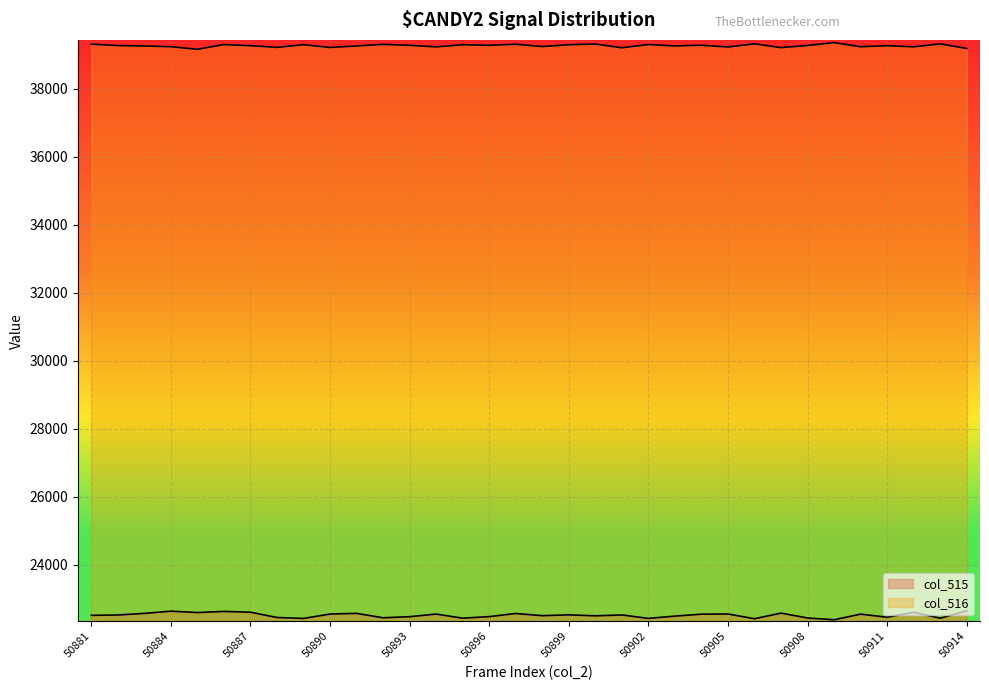

What is the spread (max minus min) of values at 50903?

16776